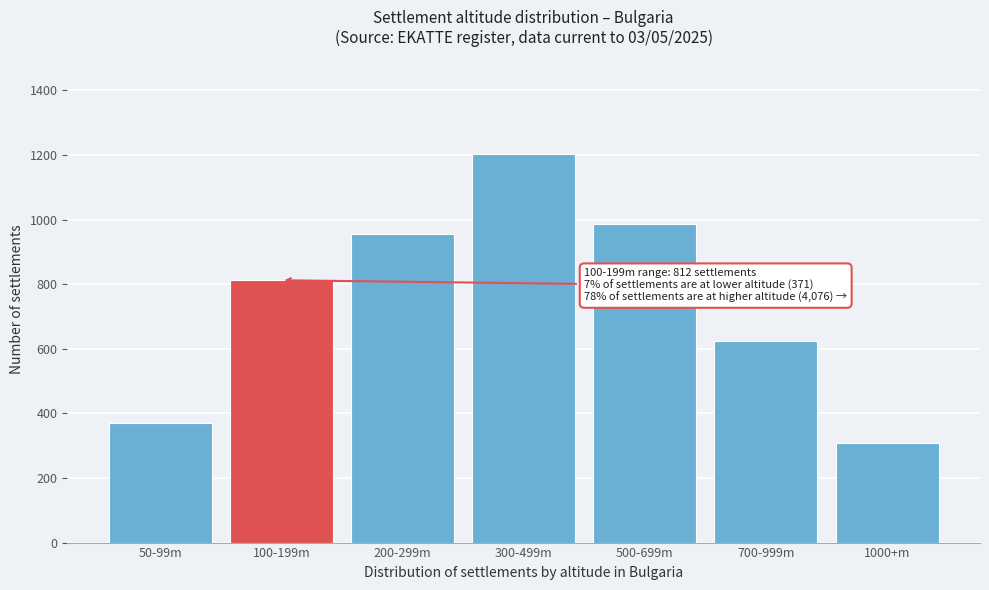

Reading left to right, what are all the values shown in this chart?

50-99m=371	100-199m=812	200-299m=956	300-499m=1203	500-699m=987	700-999m=623	1000+m=307